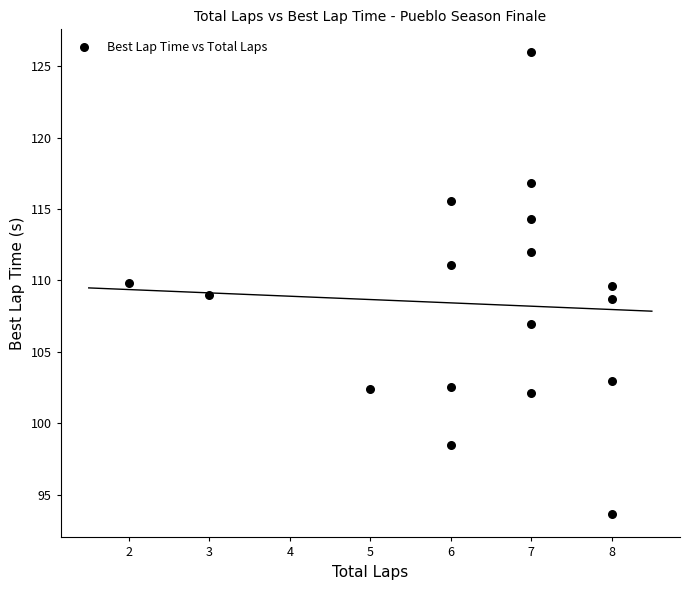

What is the range of X values (max minus min)?

6.0